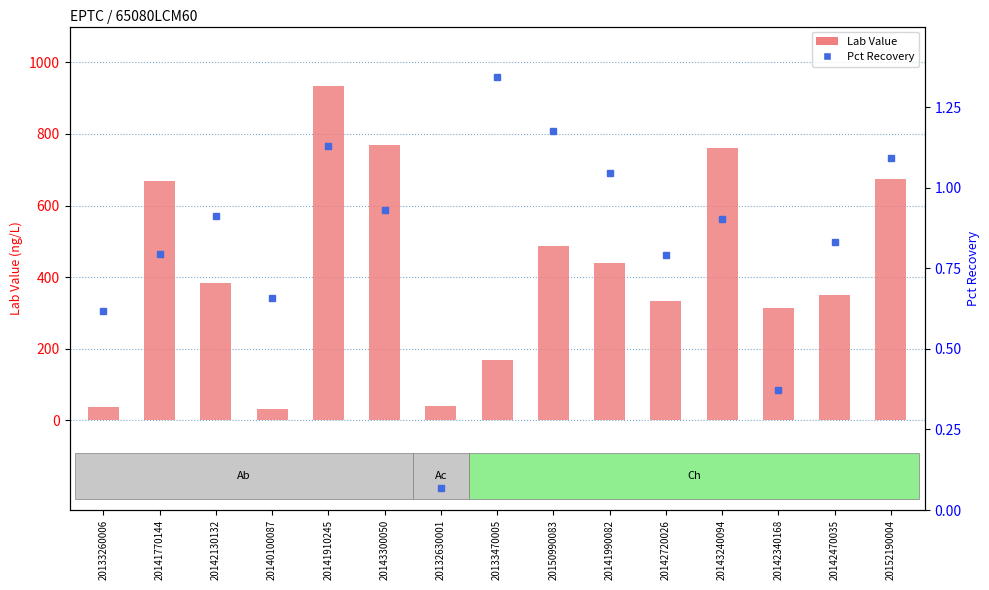

Which series has the largest total across all categories?

Lab Value